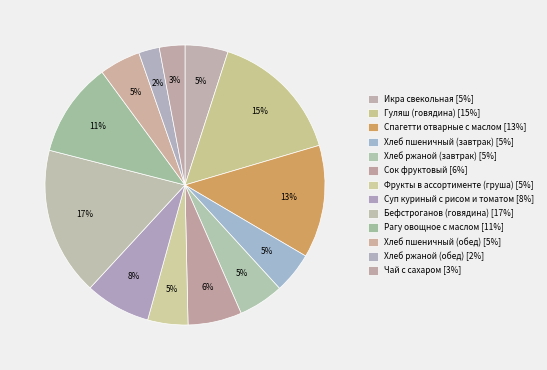

How many segments does this pie chart have?

13